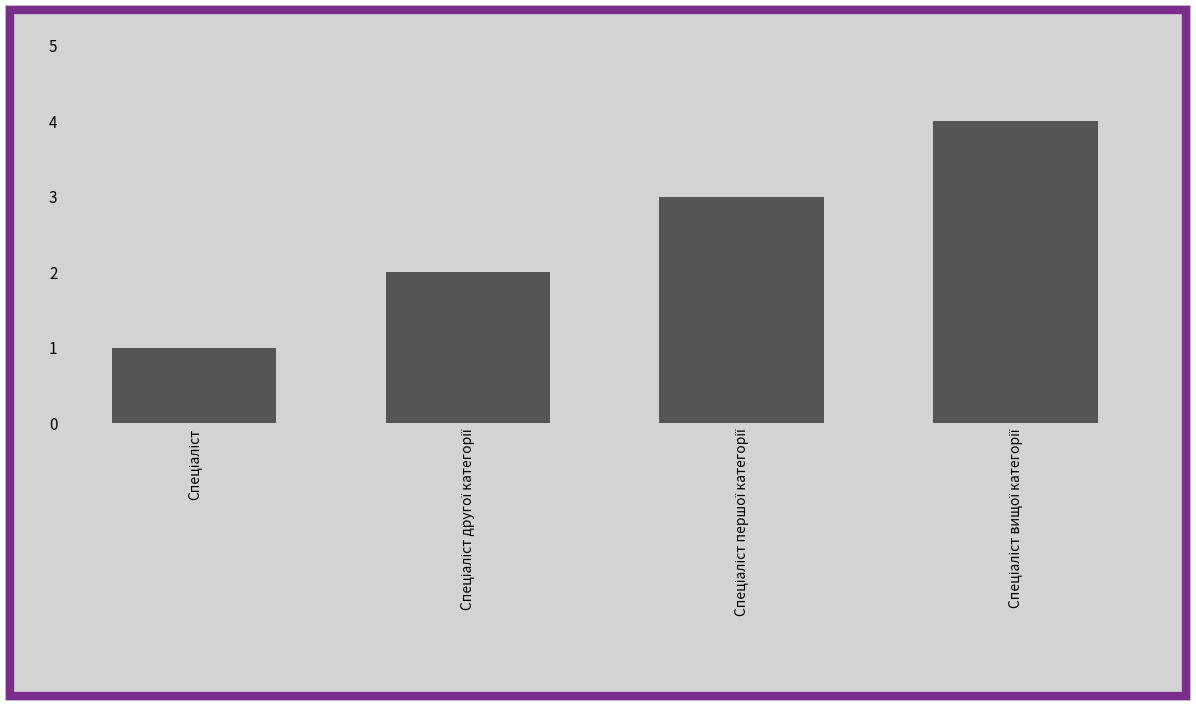

What is the maximum value shown in the chart?

4